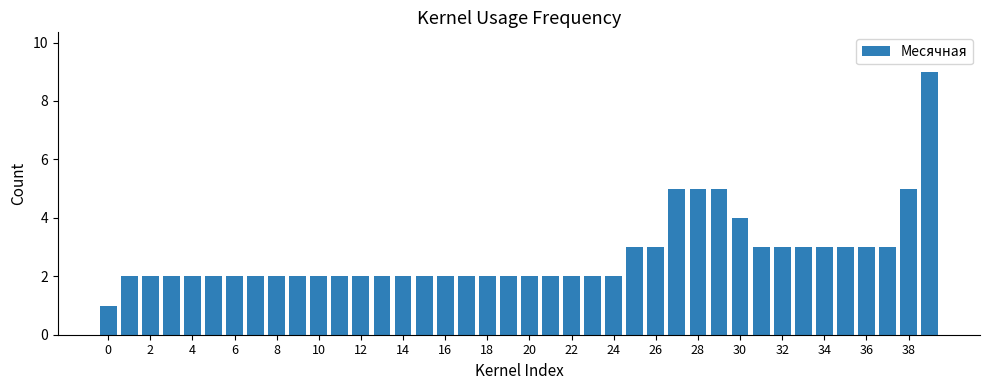

What is the difference between the maximum and second lowest values?

7